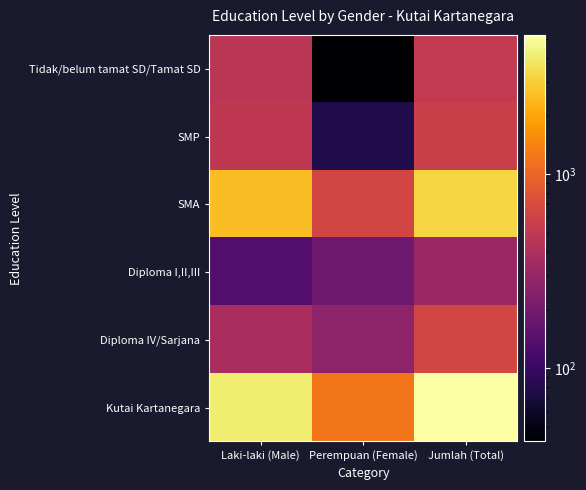

Which series has the largest range (max minus min)?

Kutai Kartanegara